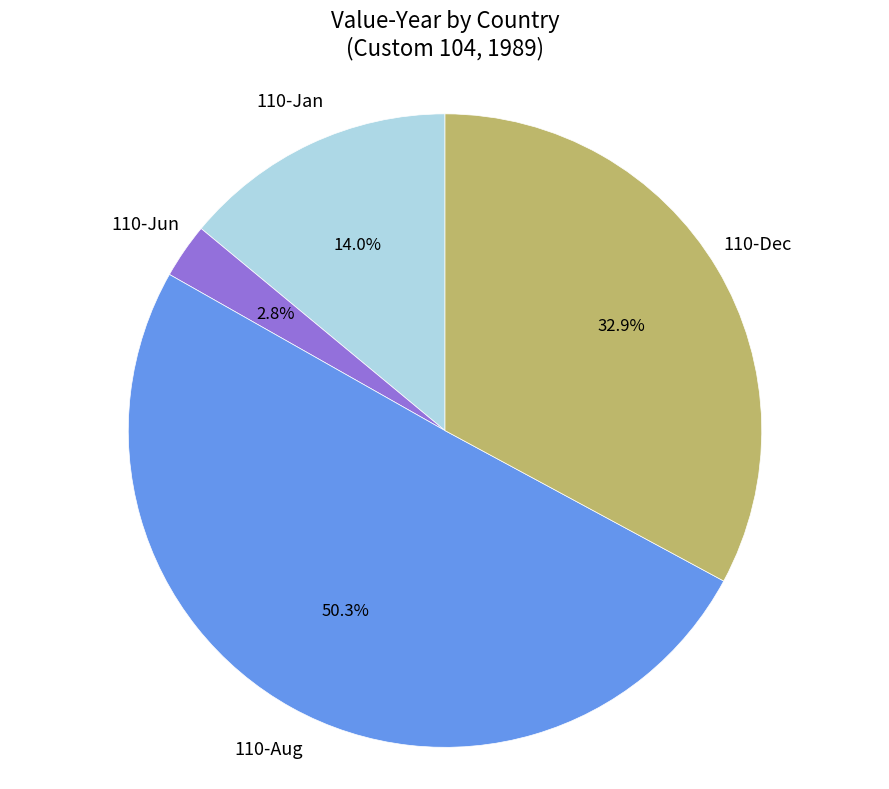

How many segments does this pie chart have?

4